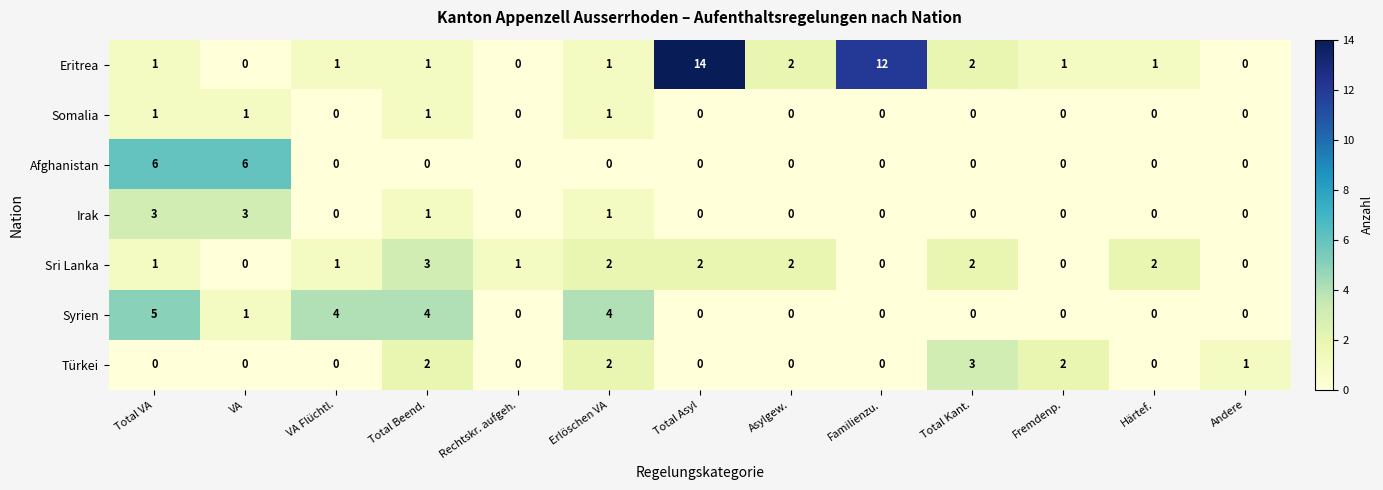

What is the total value across all series at Andere?

1